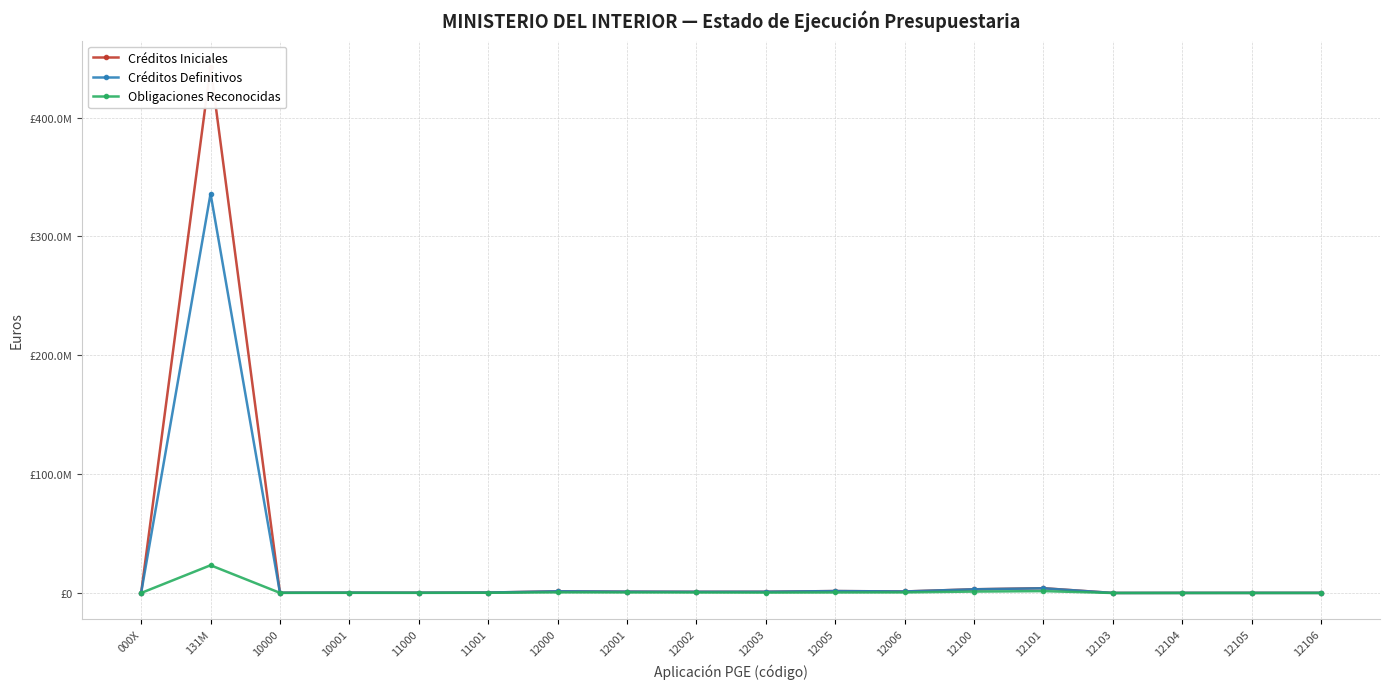

How many values in the Obligaciones Reconocidas series exceed 330853?

8